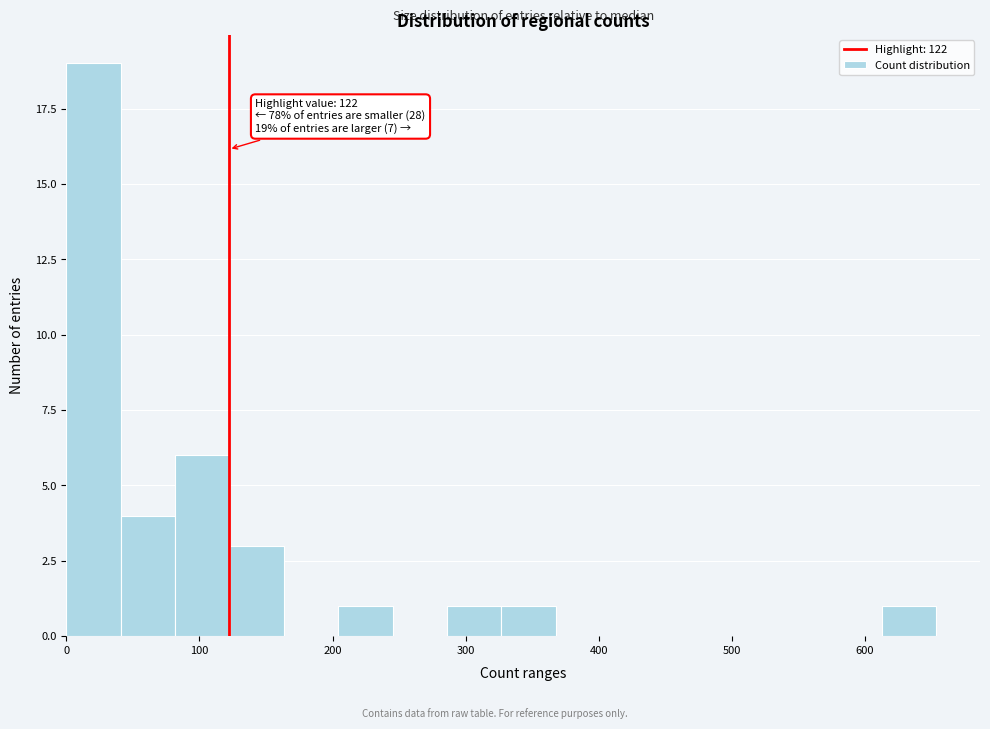

Over which range of the x-axis is the bar tallest?

0 to 40